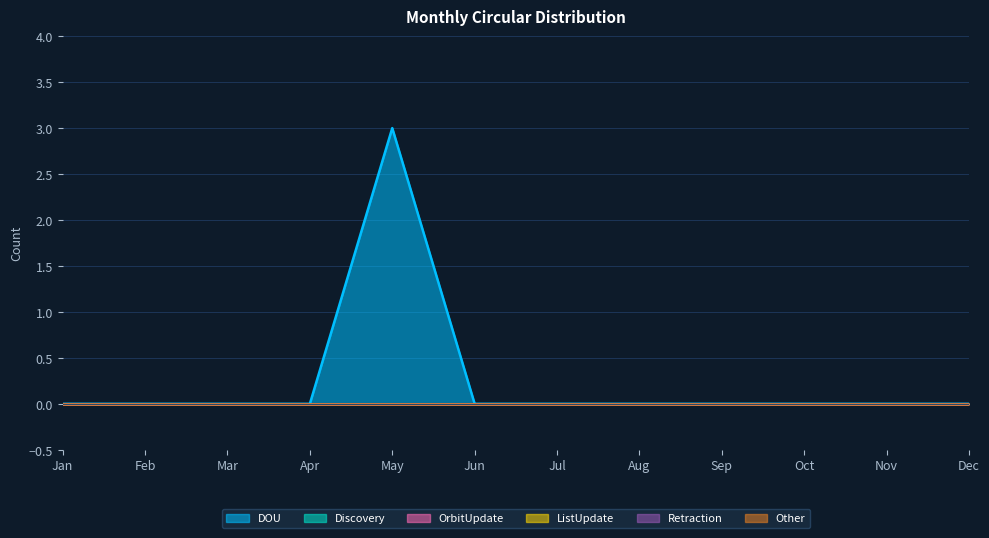

Reading left to right, list all the values displayed in this chart.

DOU: 0	0	0	0	3	0	0	0	0	0	0	0
Discovery: 0	0	0	0	0	0	0	0	0	0	0	0
OrbitUpdate: 0	0	0	0	0	0	0	0	0	0	0	0
ListUpdate: 0	0	0	0	0	0	0	0	0	0	0	0
Retraction: 0	0	0	0	0	0	0	0	0	0	0	0
Other: 0	0	0	0	0	0	0	0	0	0	0	0